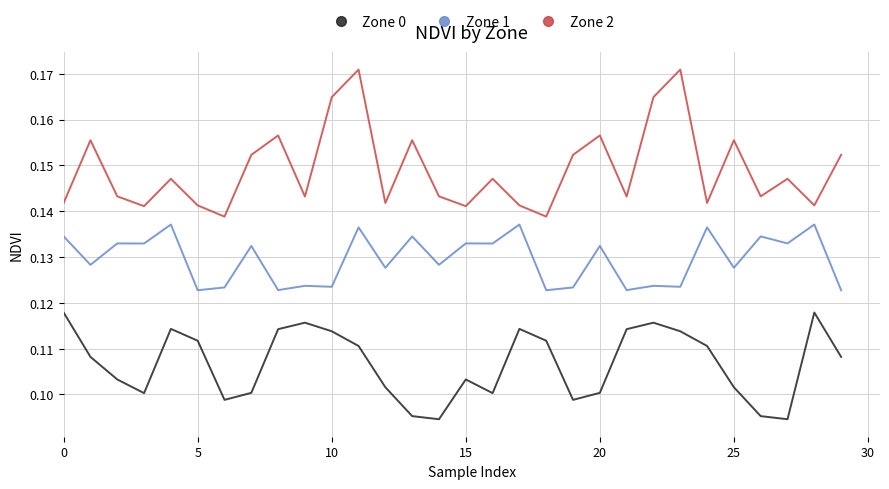

True or false: Zone 0 and Zone 2 cross at least once.

False